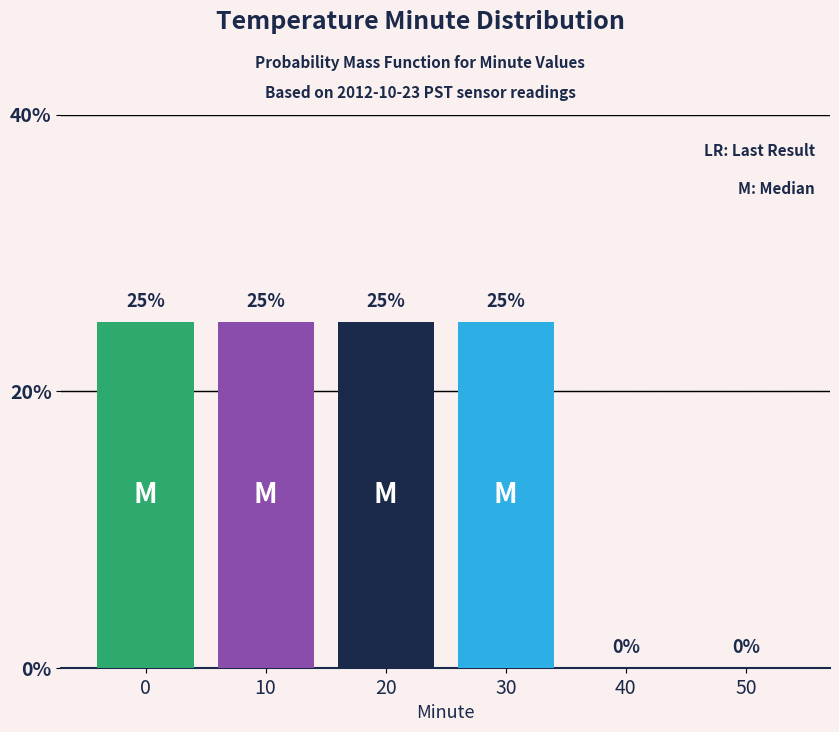

Reading left to right, list all the values displayed in this chart.

0=25	10=25	20=25	30=25	40=0	50=0